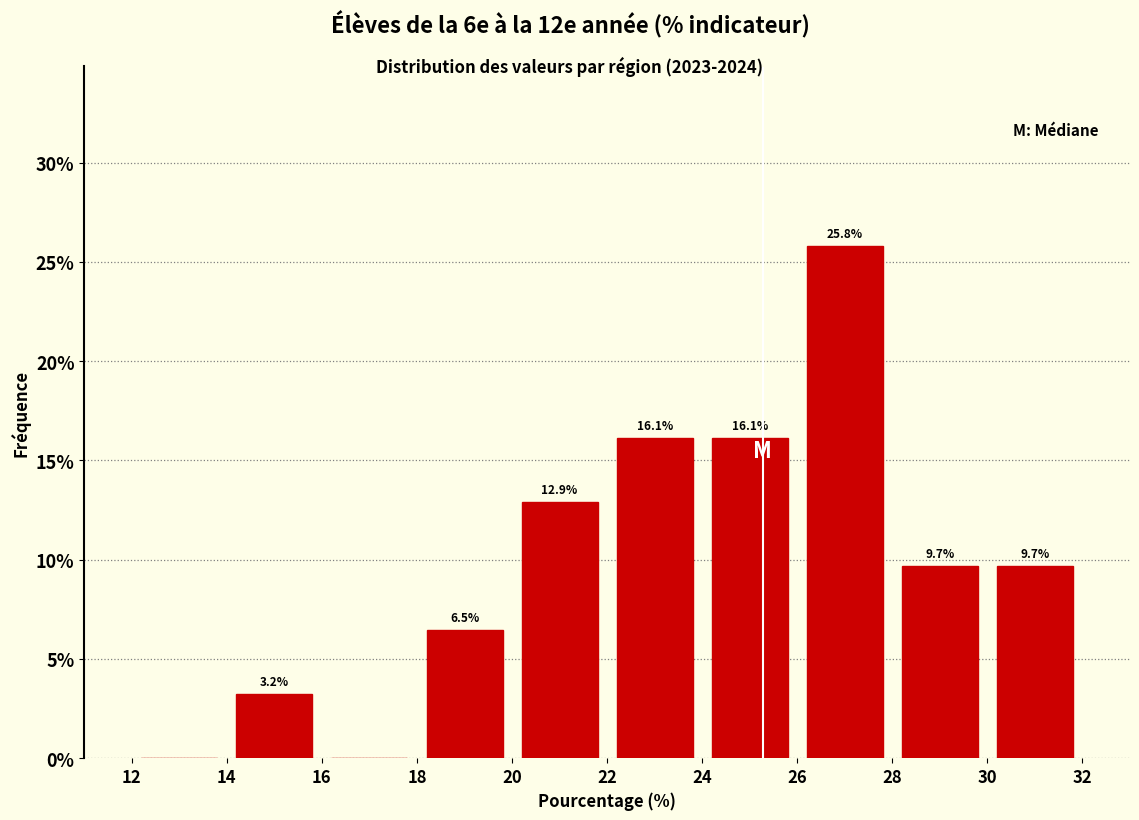

Over which range of the x-axis is the bar tallest?

26 to 28